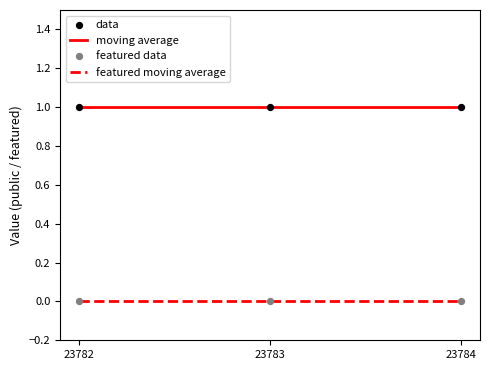

What is the total value across all series at 23783?

1